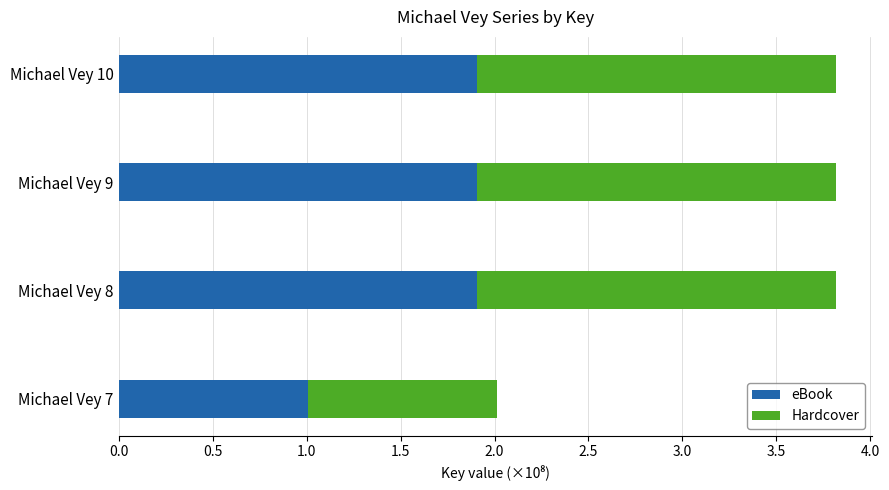

The eBook series shows 2.5 at Michael Vey 10. True or false?

False